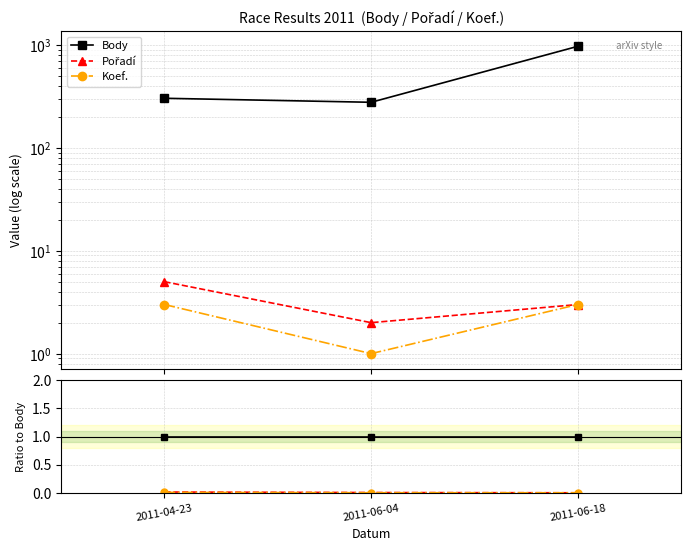

At 2011-06-04, list the series in order from largest to smallest.

Body, Pořadí, Koef.